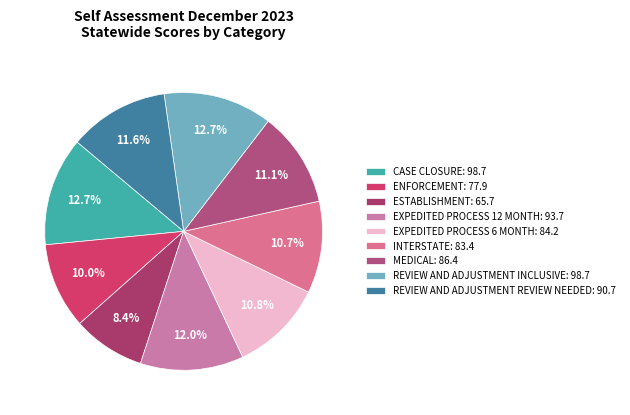

How many segments does this pie chart have?

9